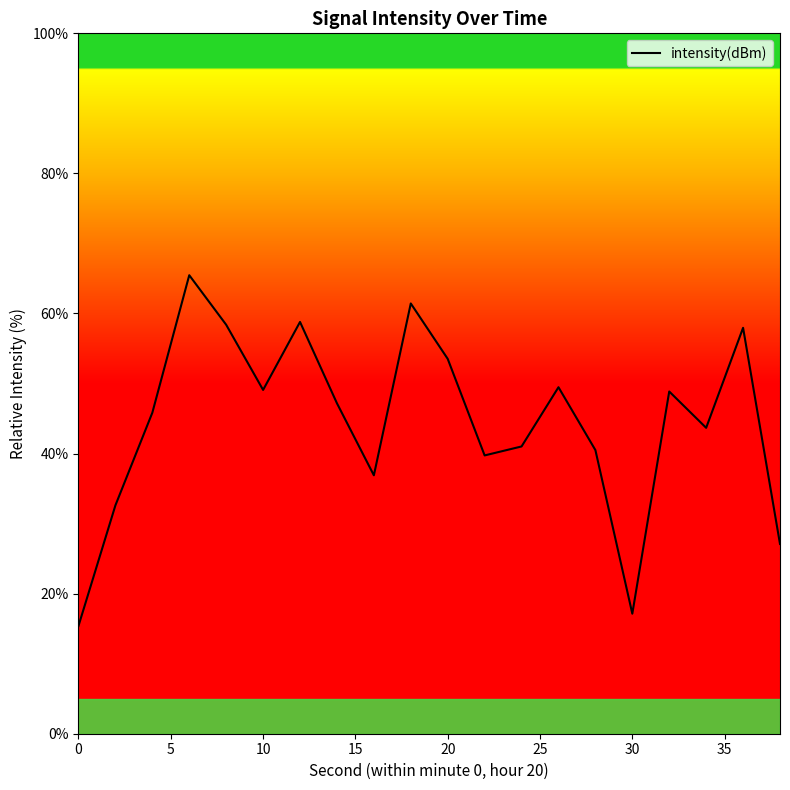

What is the difference between the maximum and minimum values?

50.1